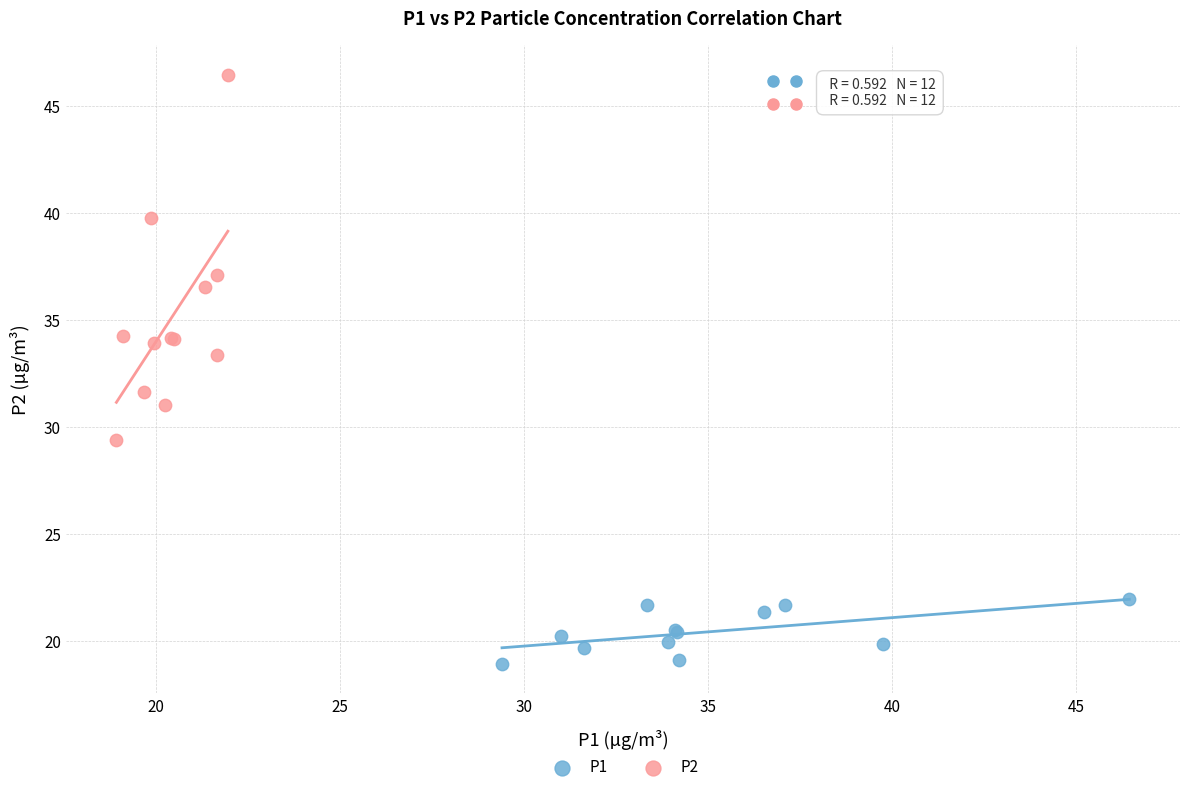

Which series has the largest Y range (max minus min)?

P2